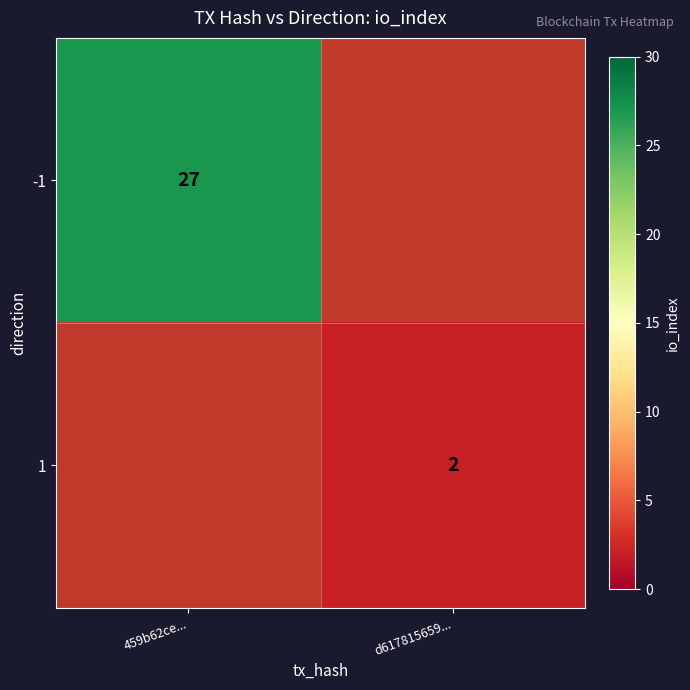

The 1 series shows 2 at d617815659.... True or false?

True